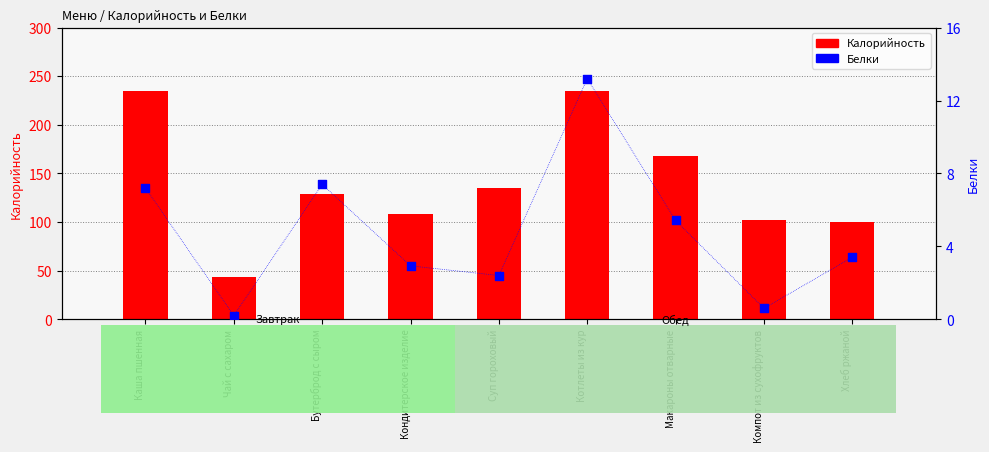

At which category is the sum across all series the highest?

Котлеты из кур